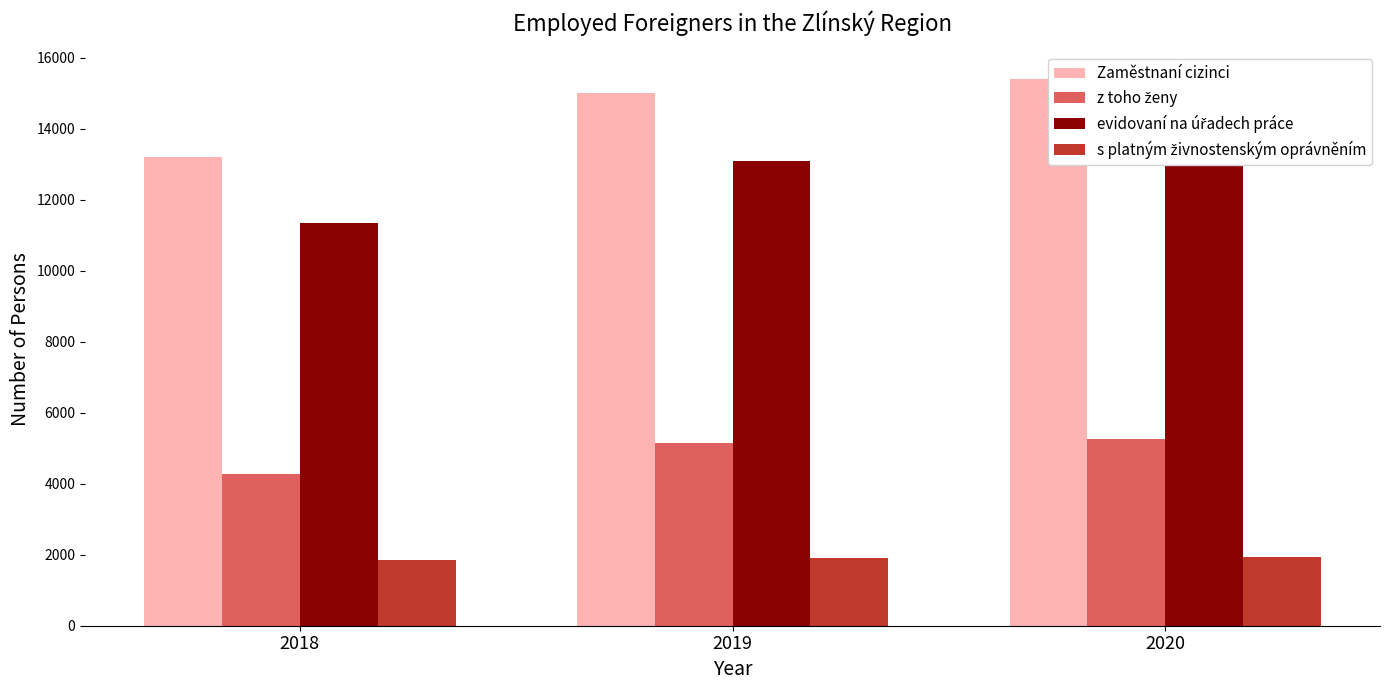

Rank the categories by s platným živnostenským oprávněním value from highest to lowest.

2020, 2019, 2018